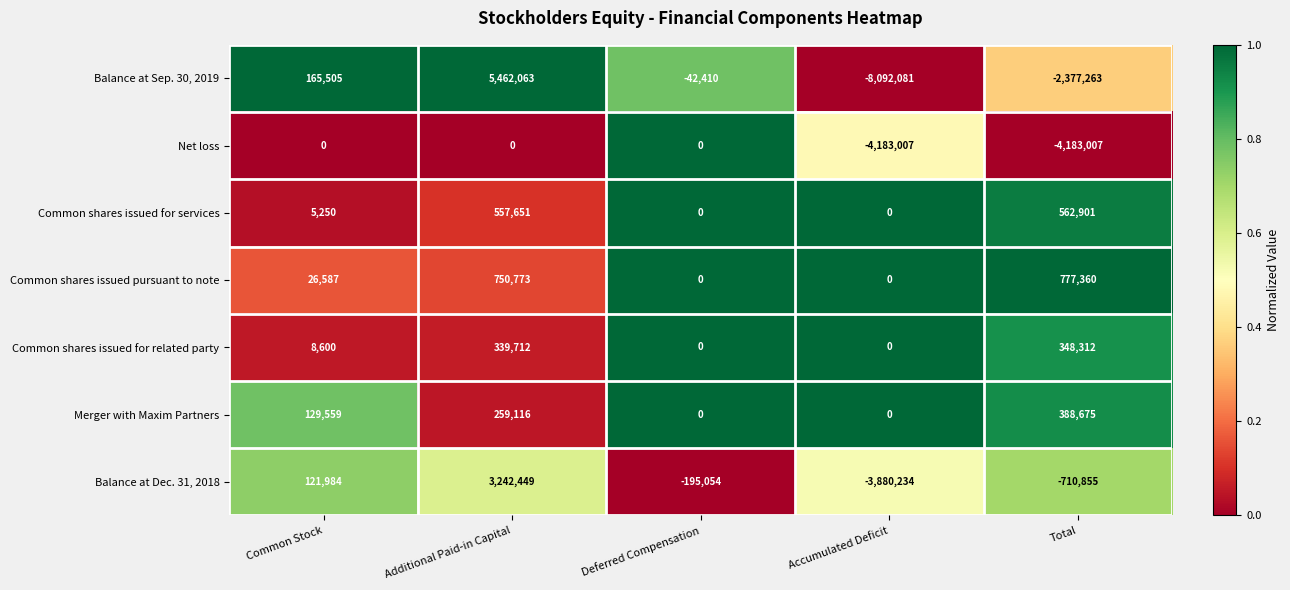

The value of Merger with Maxim Partners at Additional Paid-in Capital is 259116. True or false?

True